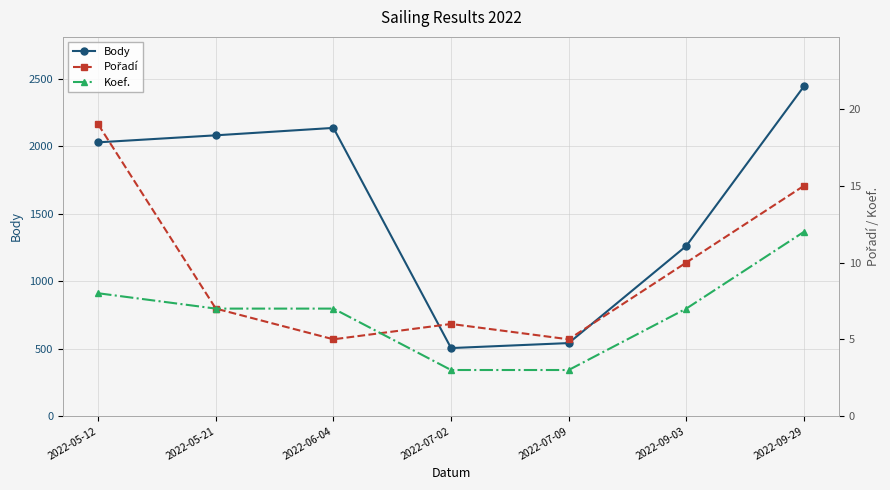

Reading left to right, extract all data points from this chart.

Body: 2022-05-12=2029	2022-05-21=2081	2022-06-04=2136	2022-07-02=504	2022-07-09=541	2022-09-03=1261	2022-09-29=2444
Pořadí: 2022-05-12=19	2022-05-21=7	2022-06-04=5	2022-07-02=6	2022-07-09=5	2022-09-03=10	2022-09-29=15
Koef.: 2022-05-12=8	2022-05-21=7	2022-06-04=7	2022-07-02=3	2022-07-09=3	2022-09-03=7	2022-09-29=12